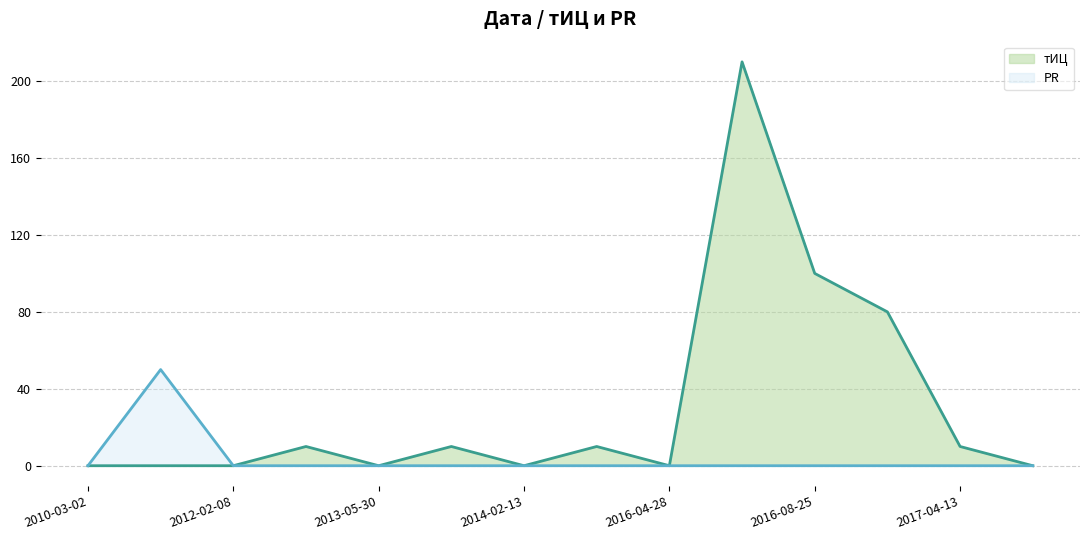

What position from the right is 11?

3